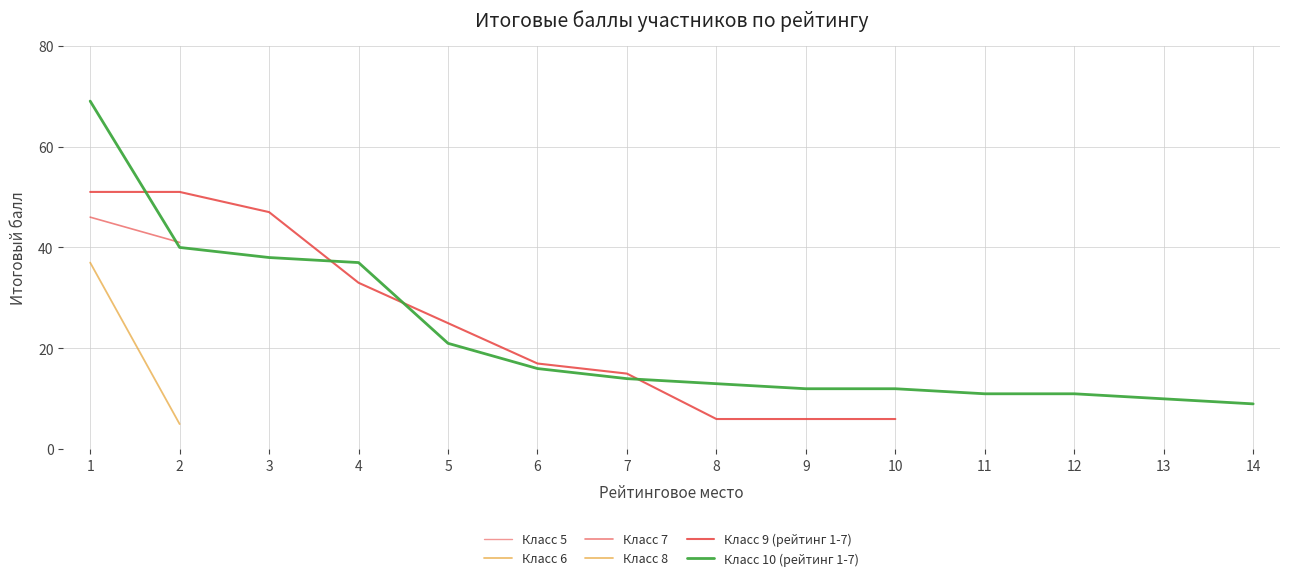

What is the difference between the maximum and second lowest values in the Класс 5 series?

3